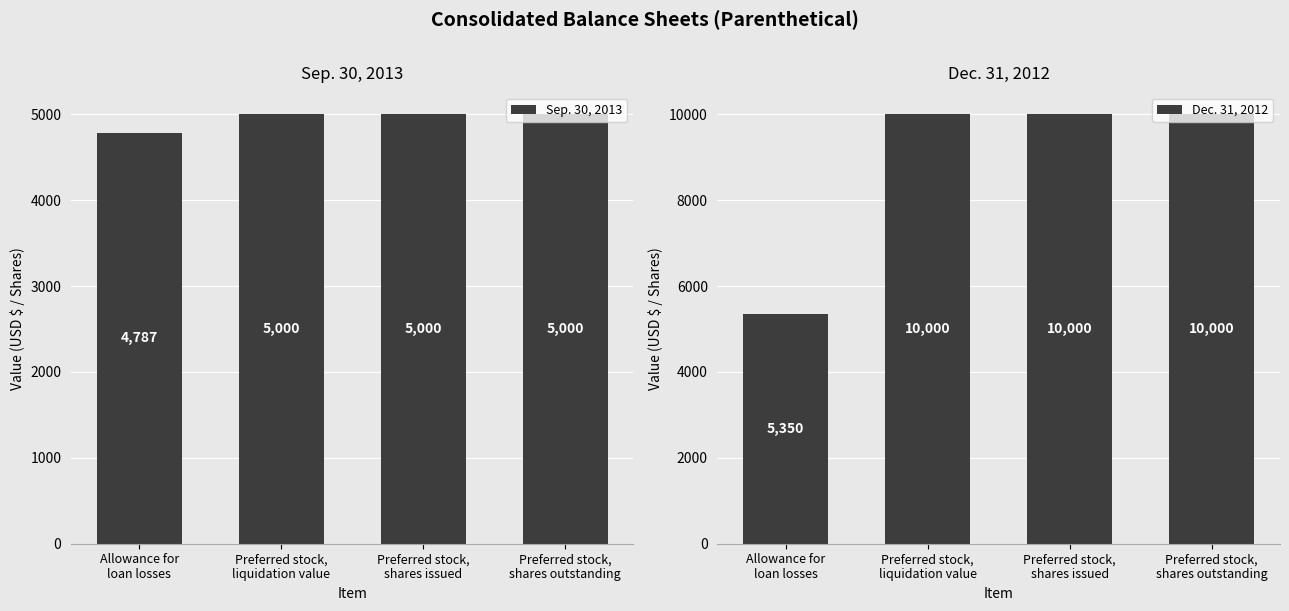

Reading left to right, what are all the values shown in this chart?

Sep. 30, 2013: Allowance for
loan losses=4787	Preferred stock,
liquidation value=5000	Preferred stock,
shares issued=5000	Preferred stock,
shares outstanding=5000
Dec. 31, 2012: Allowance for
loan losses=5350	Preferred stock,
liquidation value=10000	Preferred stock,
shares issued=10000	Preferred stock,
shares outstanding=10000